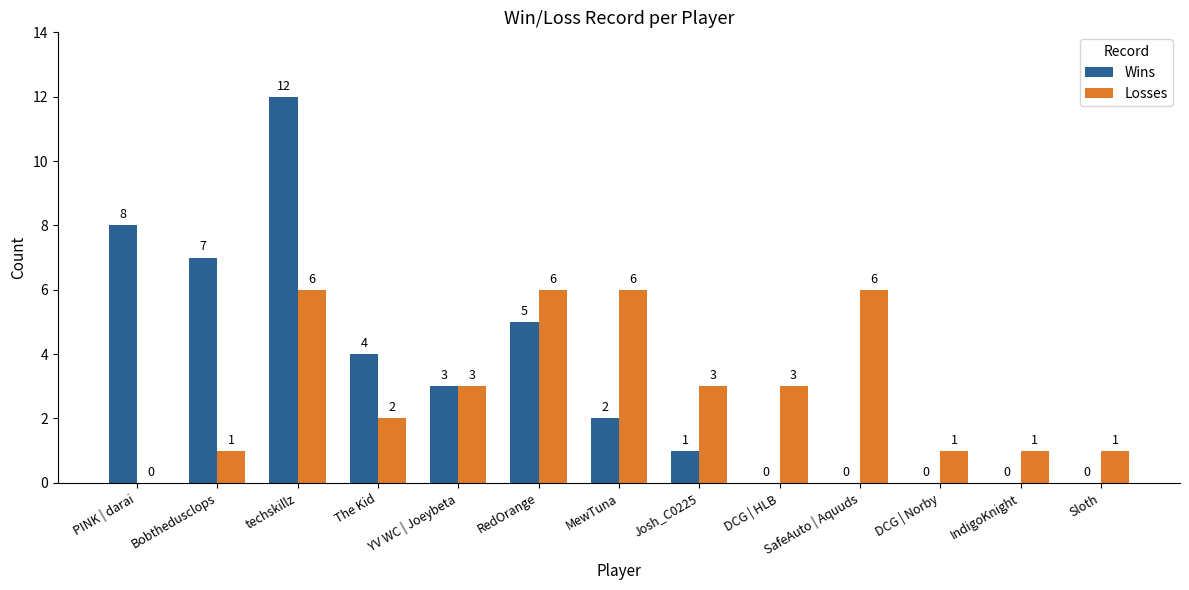

What is the highest value of the Wins series?

12